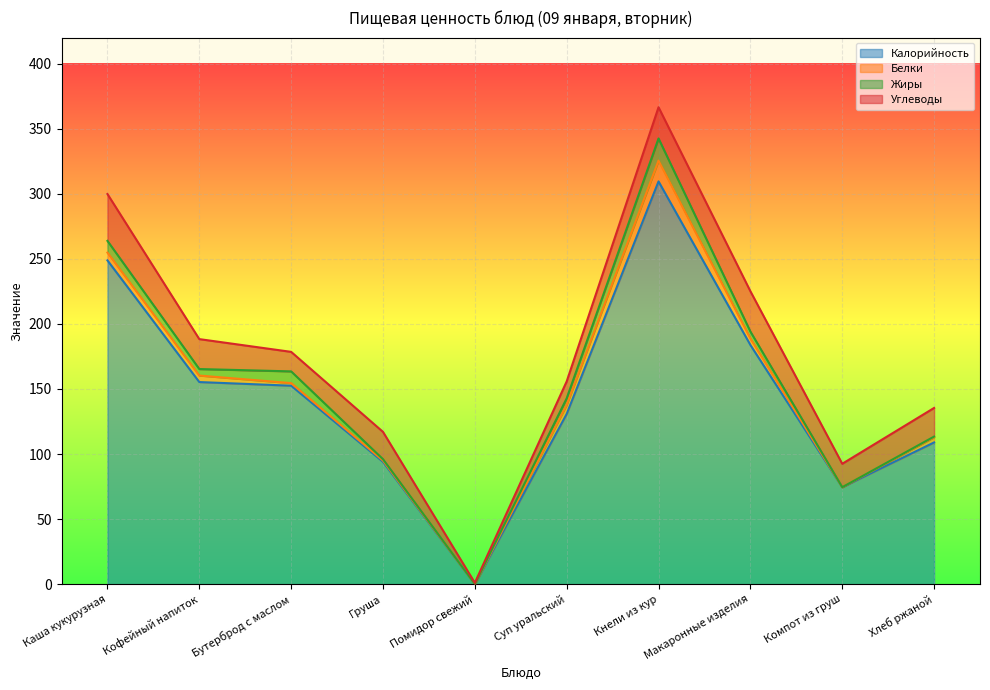

The value of Белки at Суп уральский is 11.6. True or false?

False